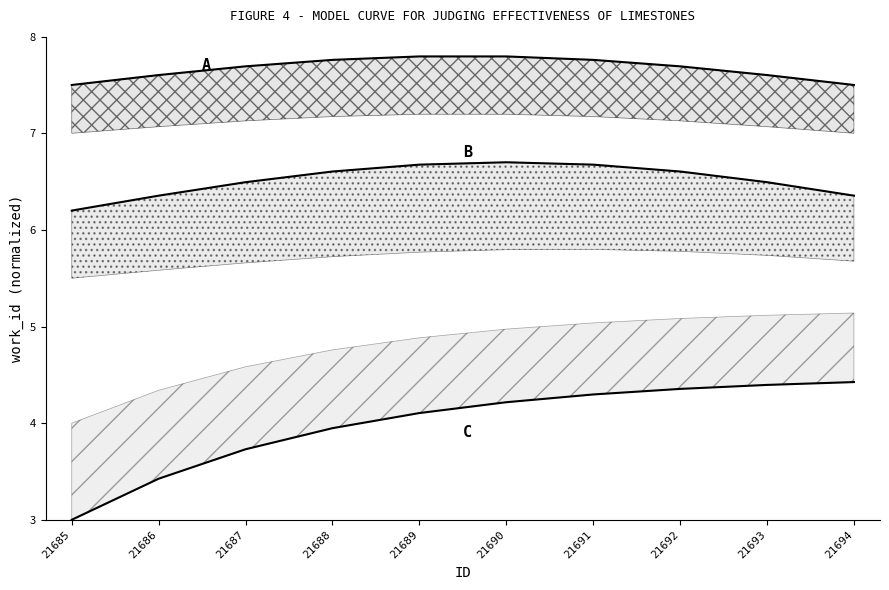

Reading right to left, what are all the values shown in this chart?

A: 21694=7.5	21693=7.6	21692=7.7	21691=7.8	21690=7.8	21689=7.8	21688=7.8	21687=7.7	21686=7.6	21685=7.5
B: 21694=6.4	21693=6.5	21692=6.6	21691=6.7	21690=6.7	21689=6.7	21688=6.6	21687=6.5	21686=6.4	21685=6.2
C: 21694=4.4	21693=4.4	21692=4.4	21691=4.3	21690=4.2	21689=4.1	21688=3.9	21687=3.7	21686=3.4	21685=3.0